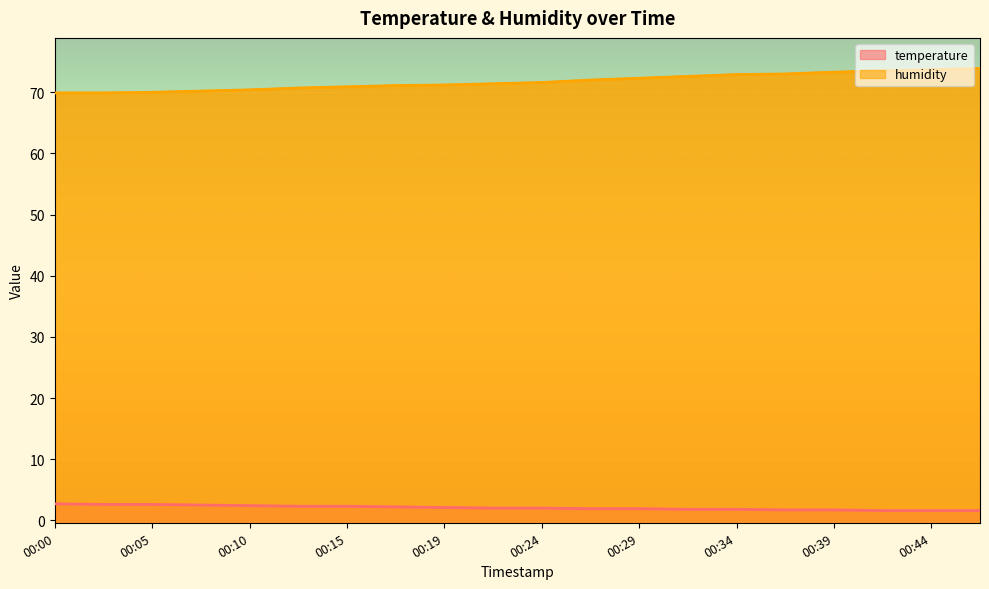

Rank the series by their average value, from highest to lowest.

humidity, temperature